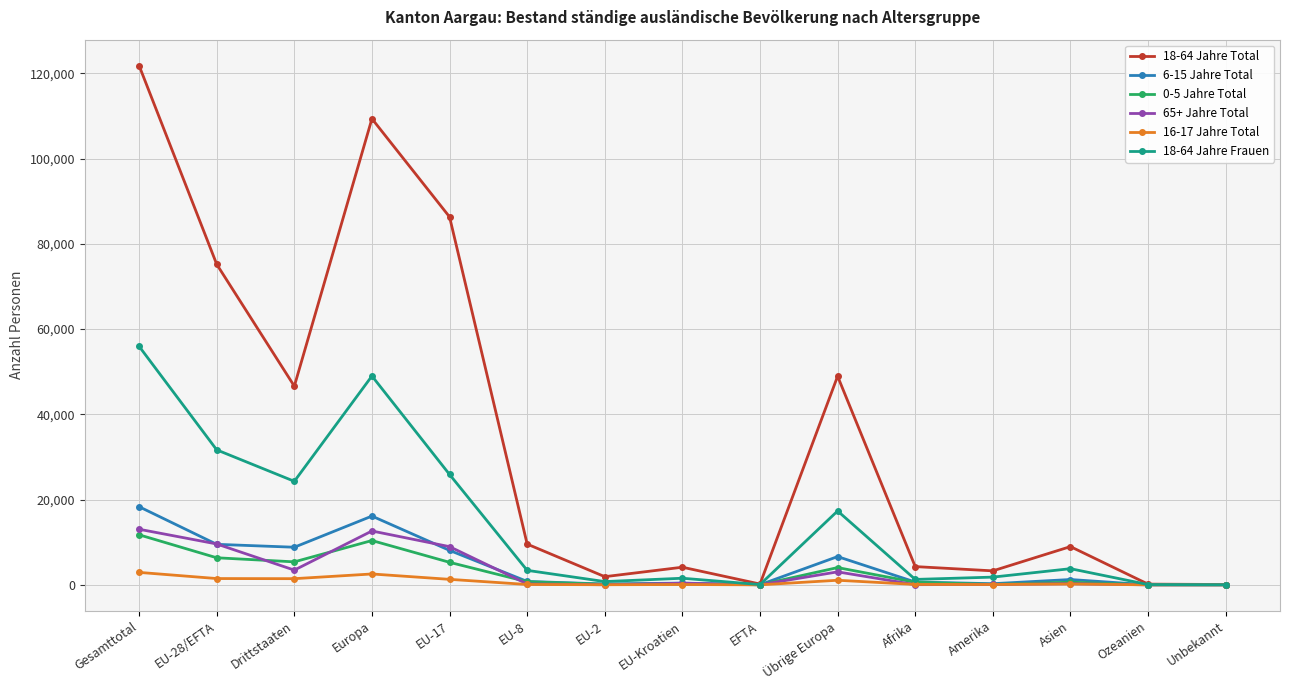

What are all the series names shown in the legend?

18-64 Jahre Total, 6-15 Jahre Total, 0-5 Jahre Total, 65+ Jahre Total, 16-17 Jahre Total, 18-64 Jahre Frauen